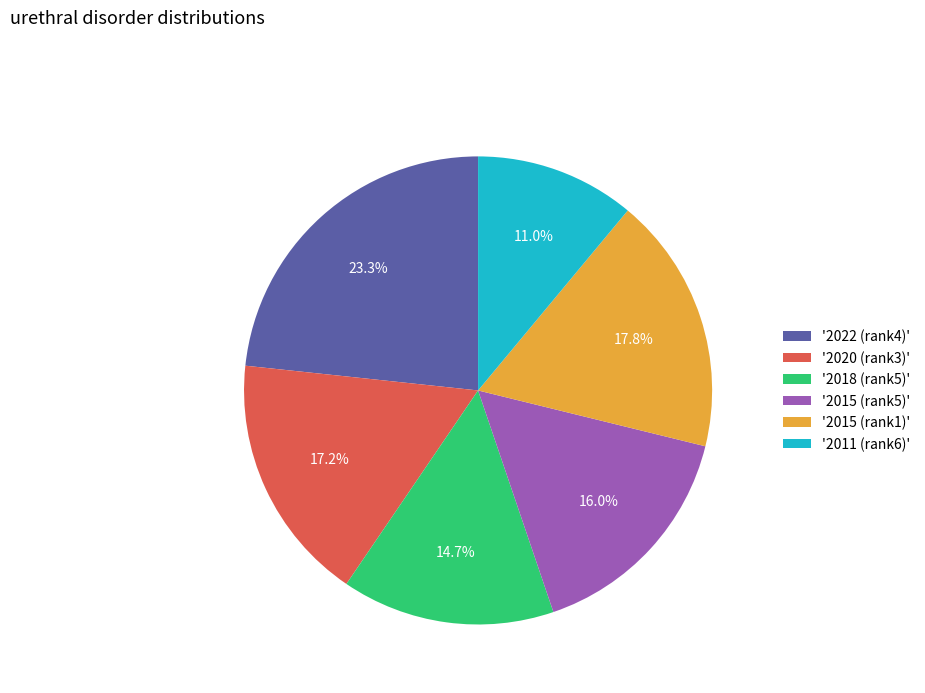

How much of the chart is everything except '2011 (rank6)'?

89.0%